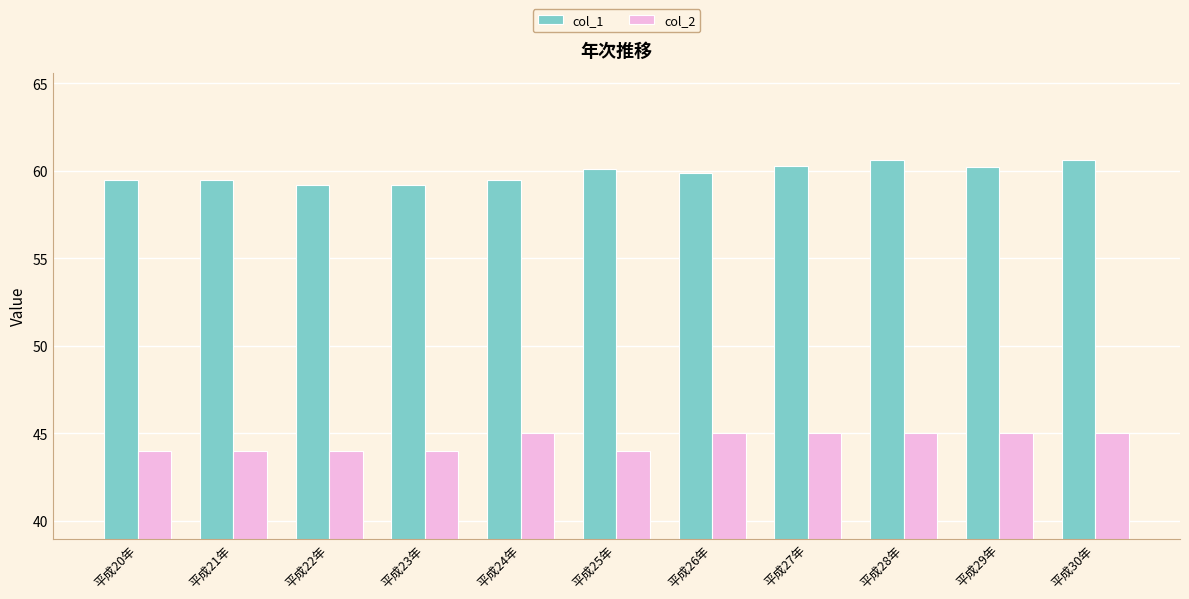

What is the difference between the maximum and minimum values in the col_1 series?

1.4